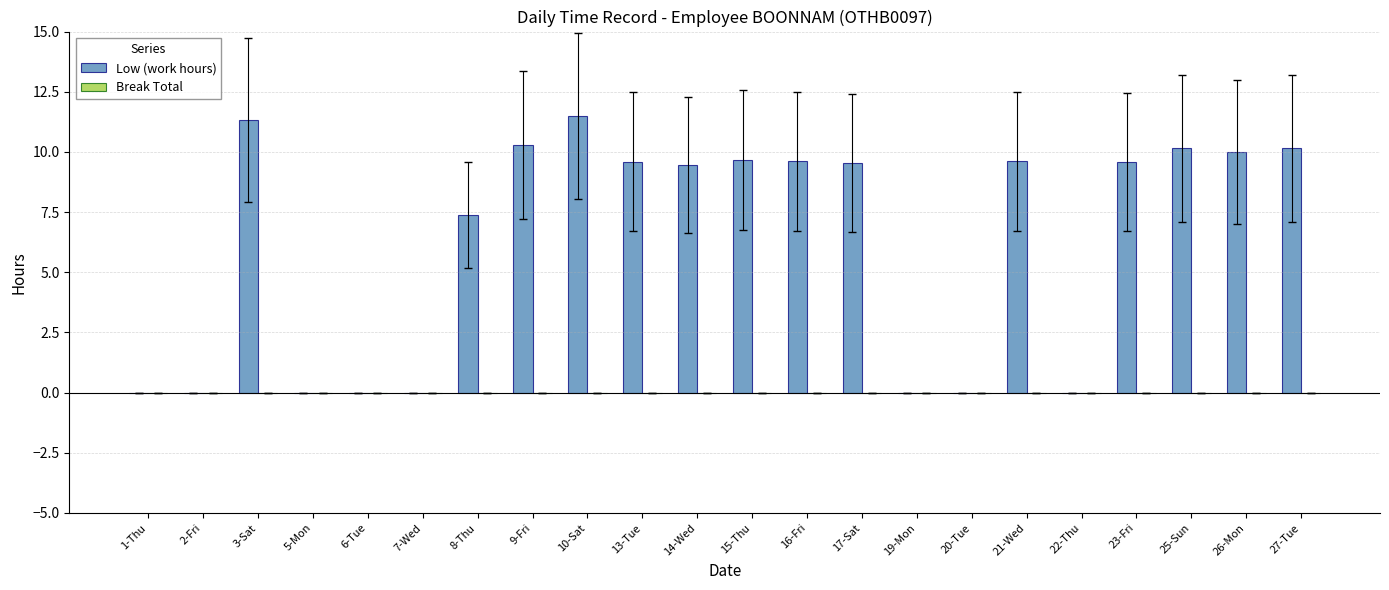

What is the greatest value displayed?

11.5